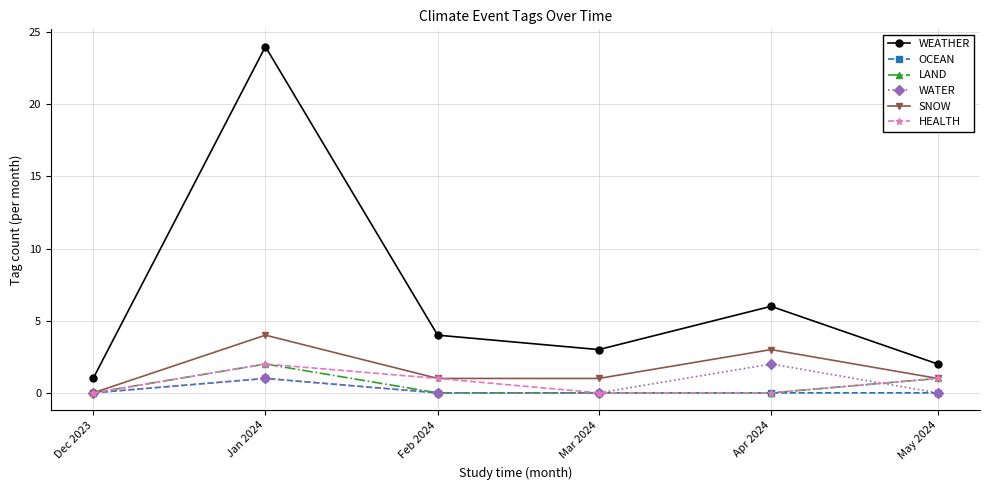

True or false: WEATHER and HEALTH cross at least once.

False